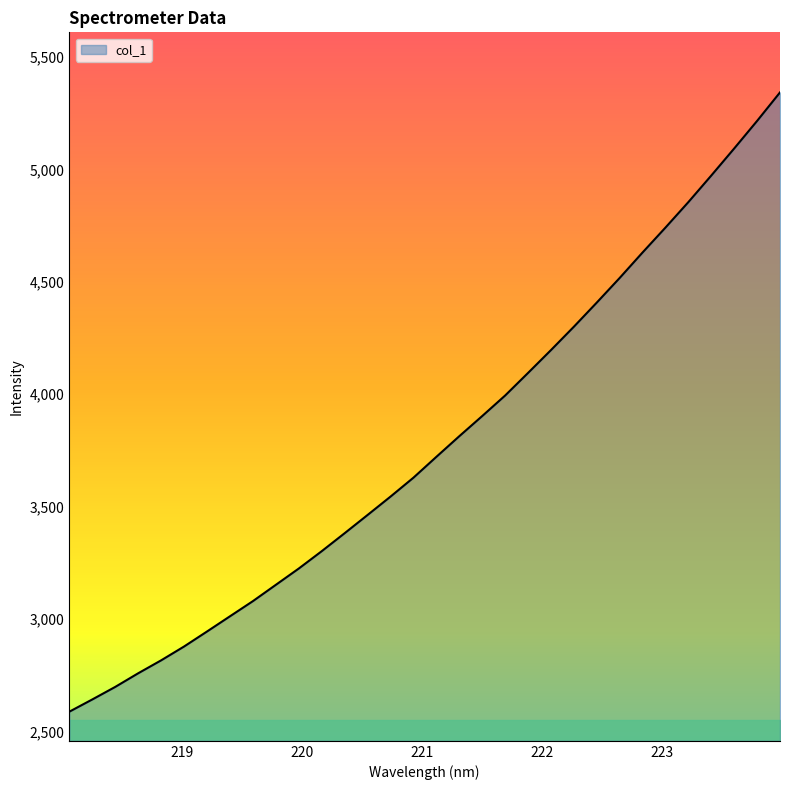

What is the greatest value displayed?

5341.9